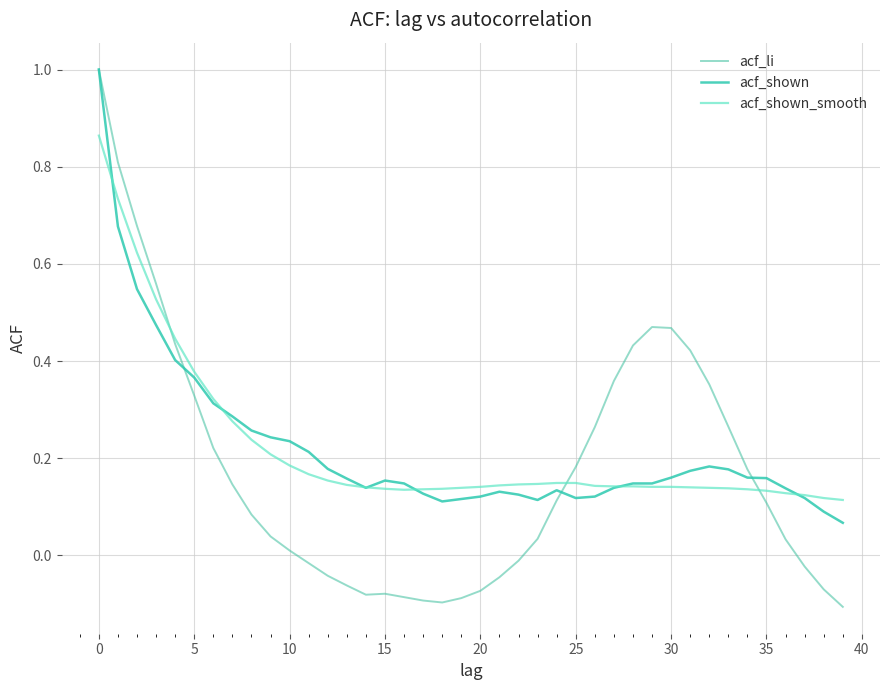

After their last crossing, which series has the higher values: acf_shown_smooth or acf_li?

acf_shown_smooth